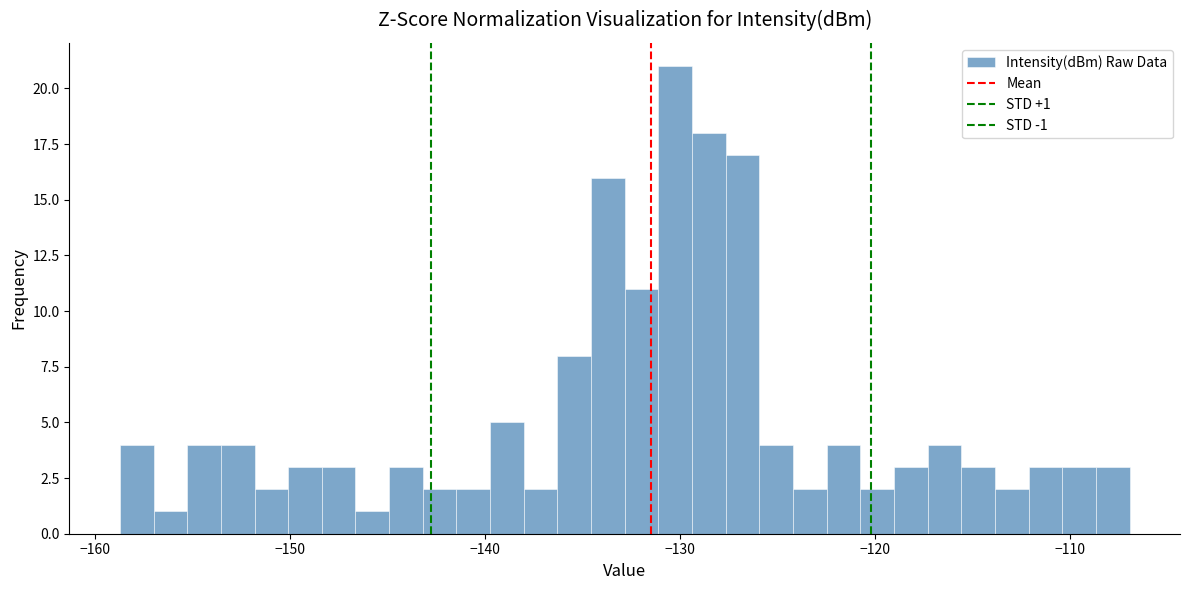

Read against the x-axis, roughly where is the centre of the tallest bar?

-130